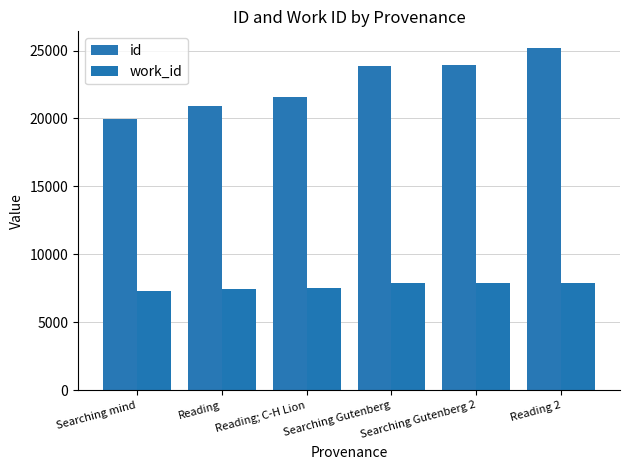

Is the value of id at Reading 2 greater than the value of work_id at Reading; C-H Lion?

Yes